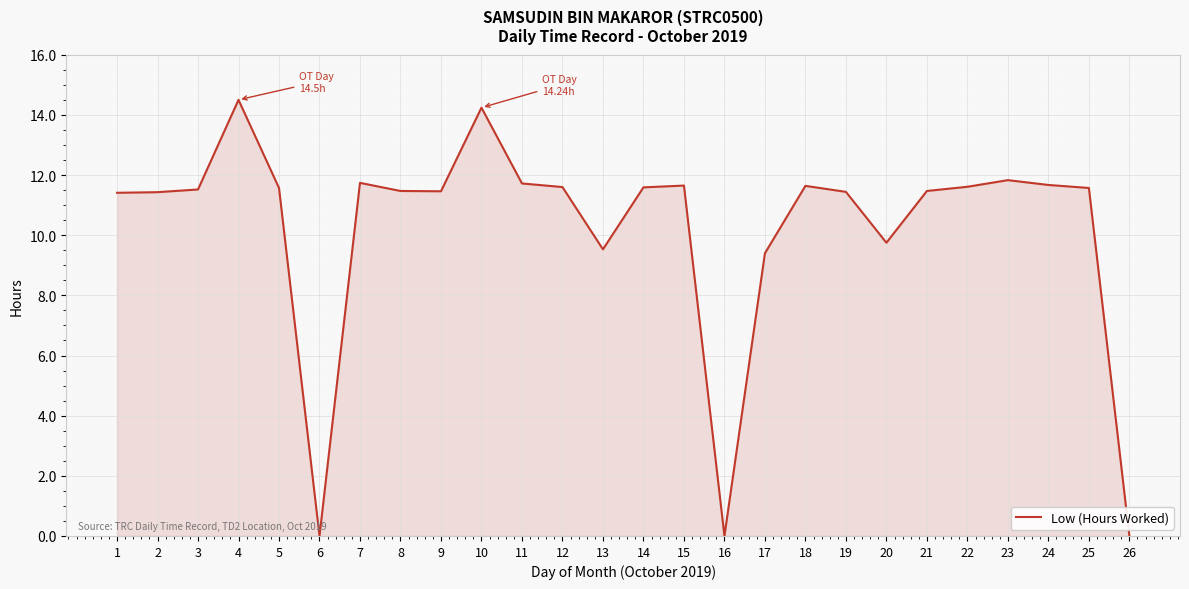

Is it true that the value at 14 is 11.6?

True